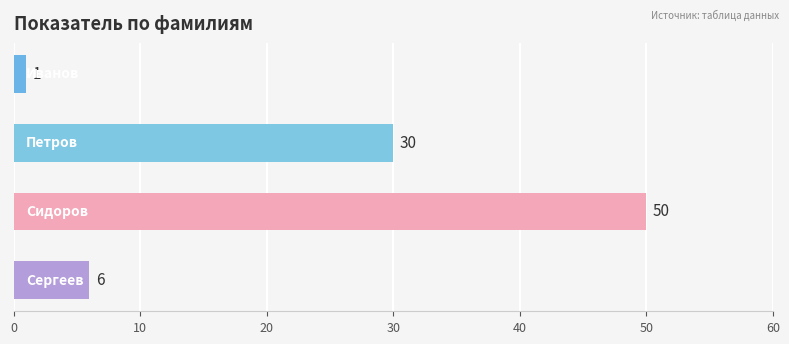

What is the value of the 3rd bar from the top?

50